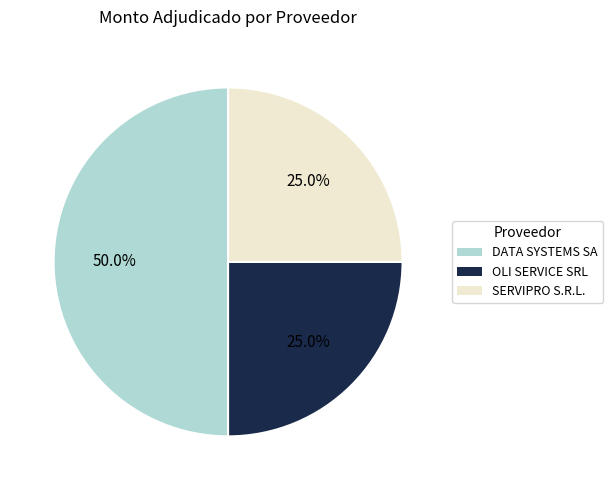

What is the largest slice in the pie chart?

DATA SYSTEMS SA